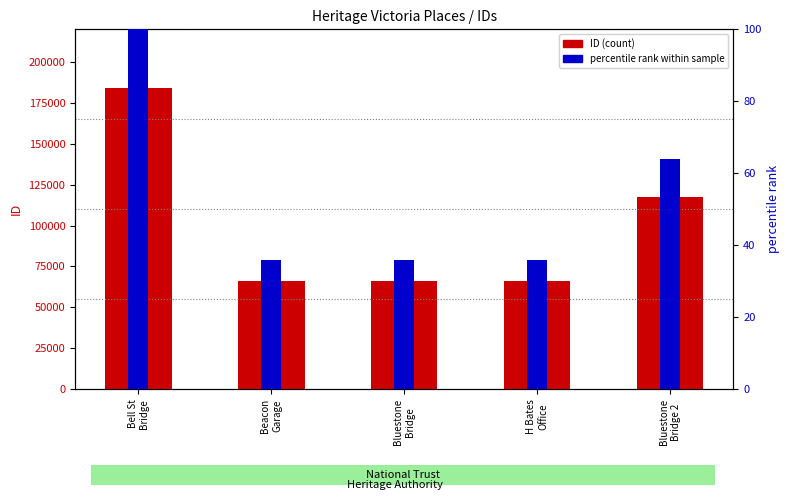

Reading right to left, transcribe all the data shown in this chart.

ID (count): 117599.0	66253.0	66219.0	66178.0	184089.0
percentile rank within sample: 63.9	36.0	36.0	35.9	100.0